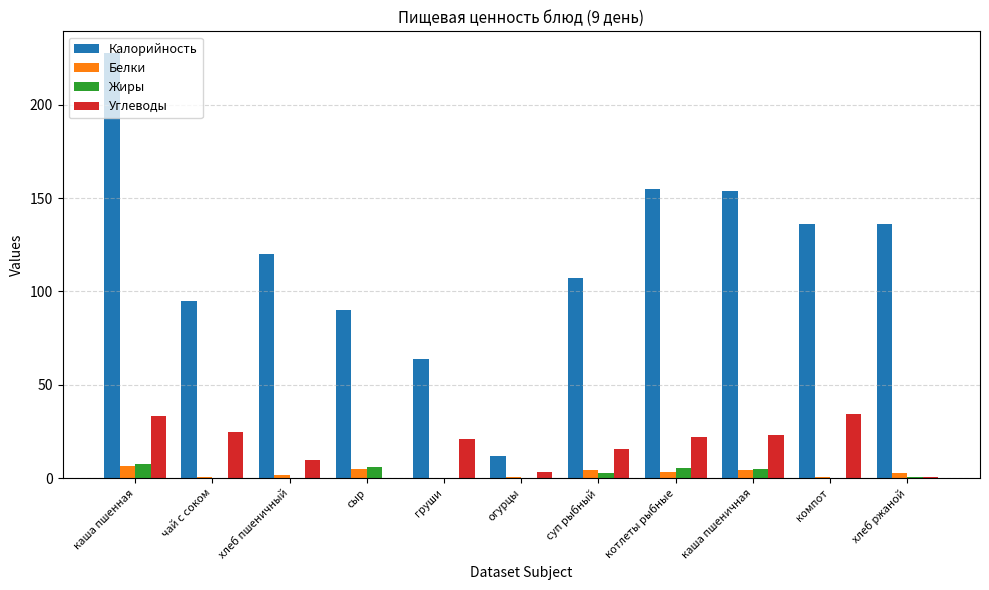

Between хлеб пшеничный and компот, which series saw the biggest shift?

Углеводы